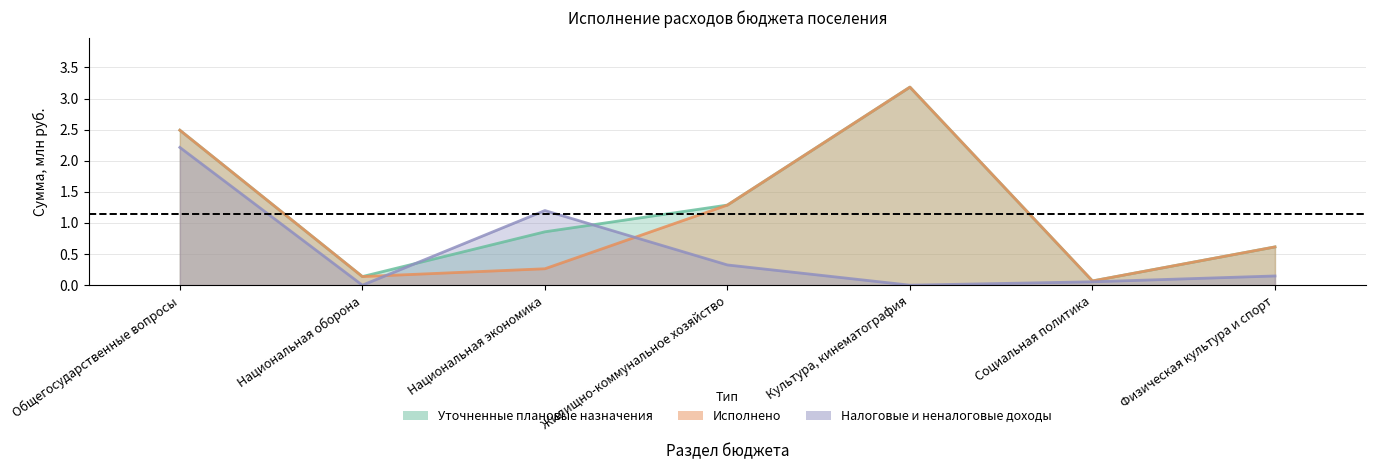

Rank the series by their maximum value, from lowest to highest.

Налоговые и неналоговые доходы, Уточненные плановые назначения, Исполнено